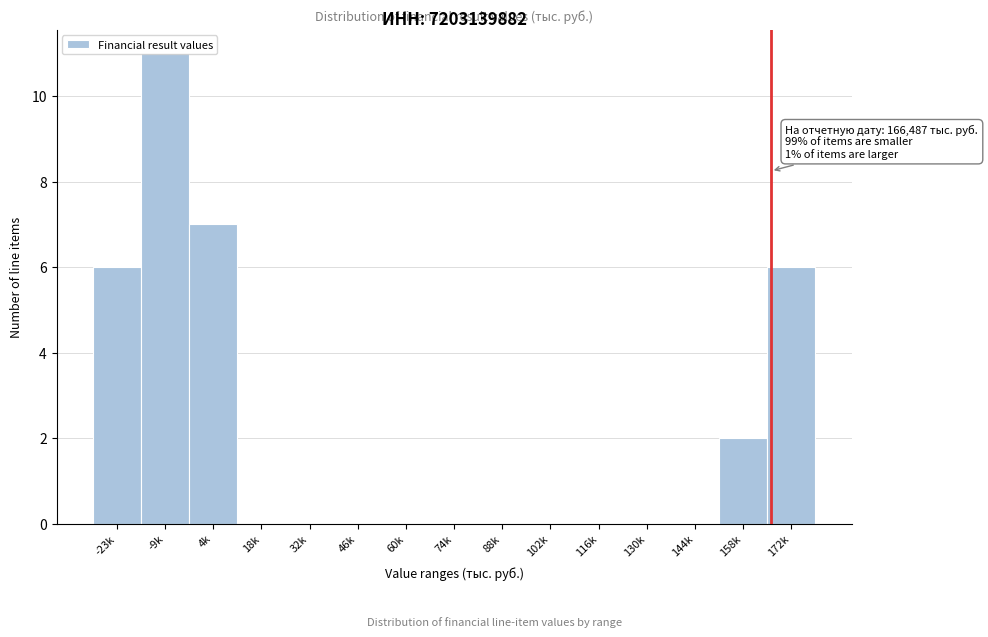

The chart shows a value of 0 at 130k. True or false?

True